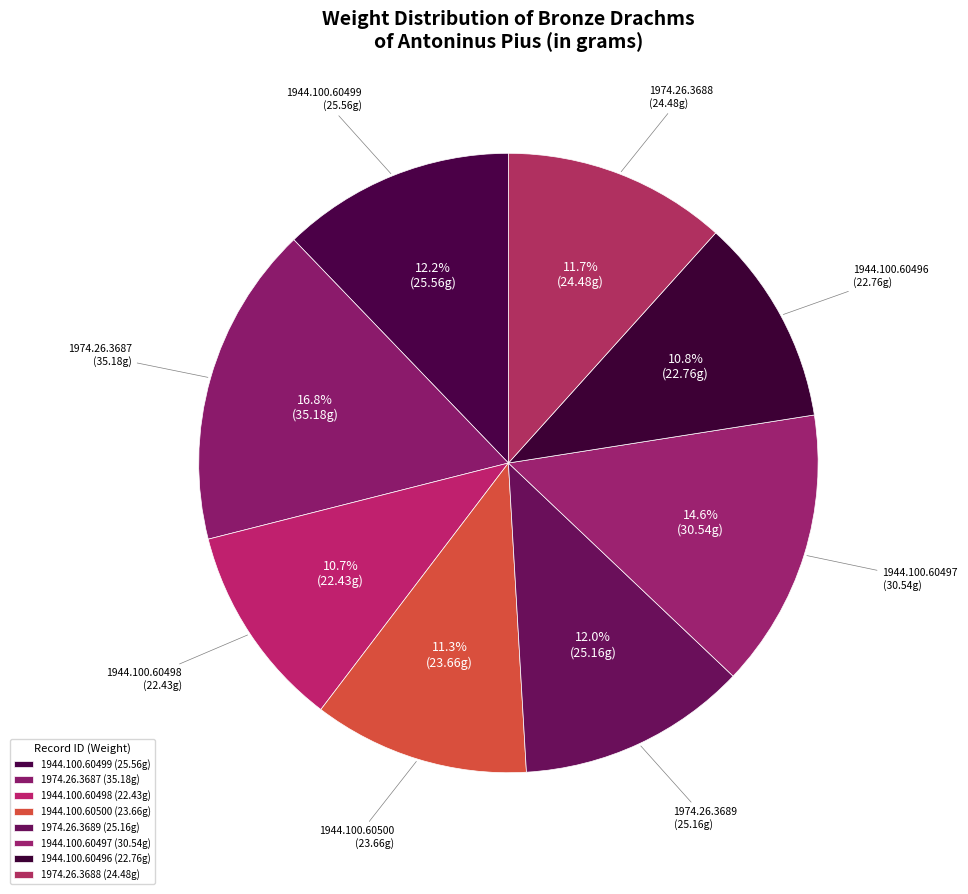

To the nearest percent, what is the difference between the 1944.100.60496 and 1974.26.3689 slice percentages?

1%